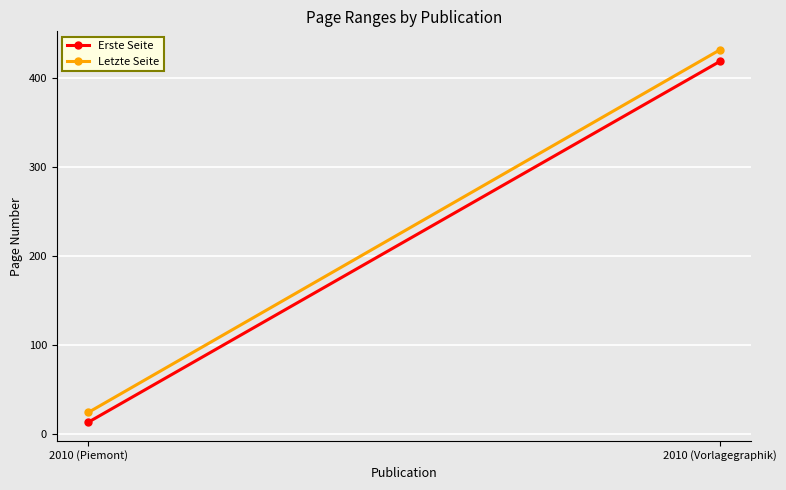

The Erste Seite series shows 7 at 2010 (Piemont). True or false?

False